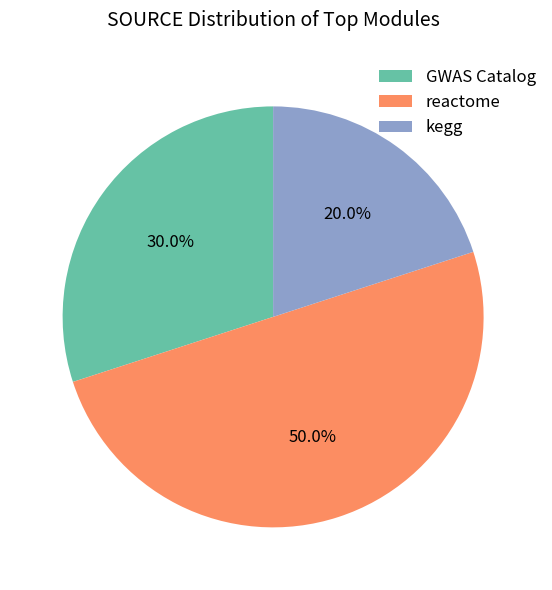

Combined, do reactome and kegg account for over 50%?

Yes